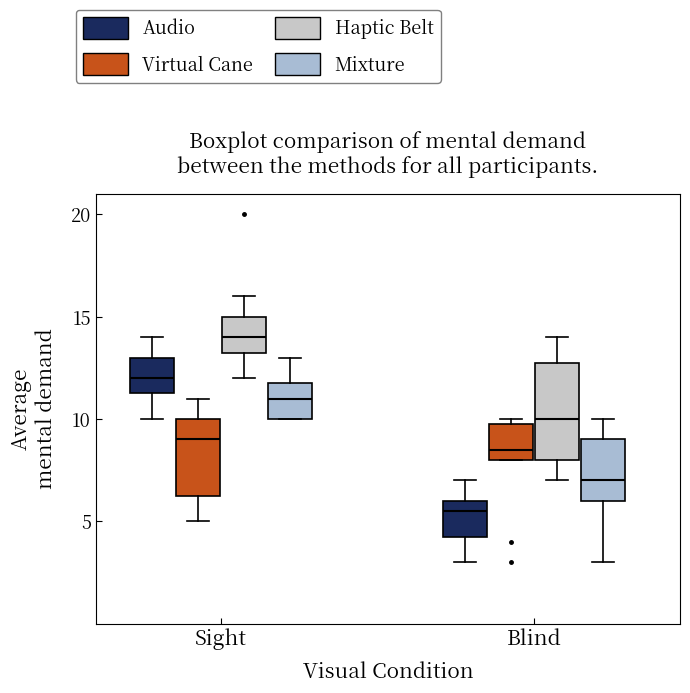

Reading left to right, read every box against the y-axis: the position of its median line, the range the box covers, and the ends of its whiskers. The values are not printed on the chart, so give them approximately, as read against the axis.

Sight (Audio): median 12.0, box 11.5 to 13.0, whiskers 10.0 to 14.0
Sight (Virtual Cane): median 9.0, box 6.5 to 10.0, whiskers 5.0 to 11.0
Sight (Haptic Belt): median 14.0, box 13.5 to 15.0, whiskers 12.0 to 16.0
Sight (Mixture): median 11.0, box 10.0 to 12.0, whiskers 10.0 to 13.0
Blind (Audio): median 5.5, box 4.5 to 6.0, whiskers 3.0 to 7.0
Blind (Virtual Cane): median 8.5, box 8.0 to 10.0, whiskers 8.0 to 10.0 (just above the box's upper edge)
Blind (Haptic Belt): median 10.0, box 8.0 to 13.0, whiskers 7.0 to 14.0
Blind (Mixture): median 7.0, box 6.0 to 9.0, whiskers 3.0 to 10.0